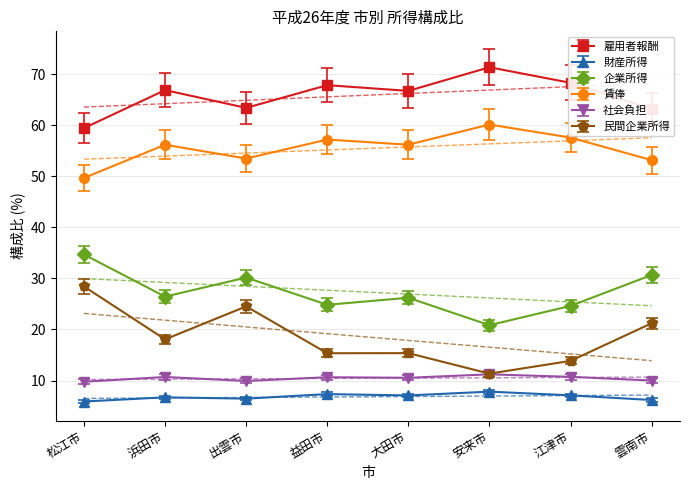

What is the label of the 6th point from the left?

安来市